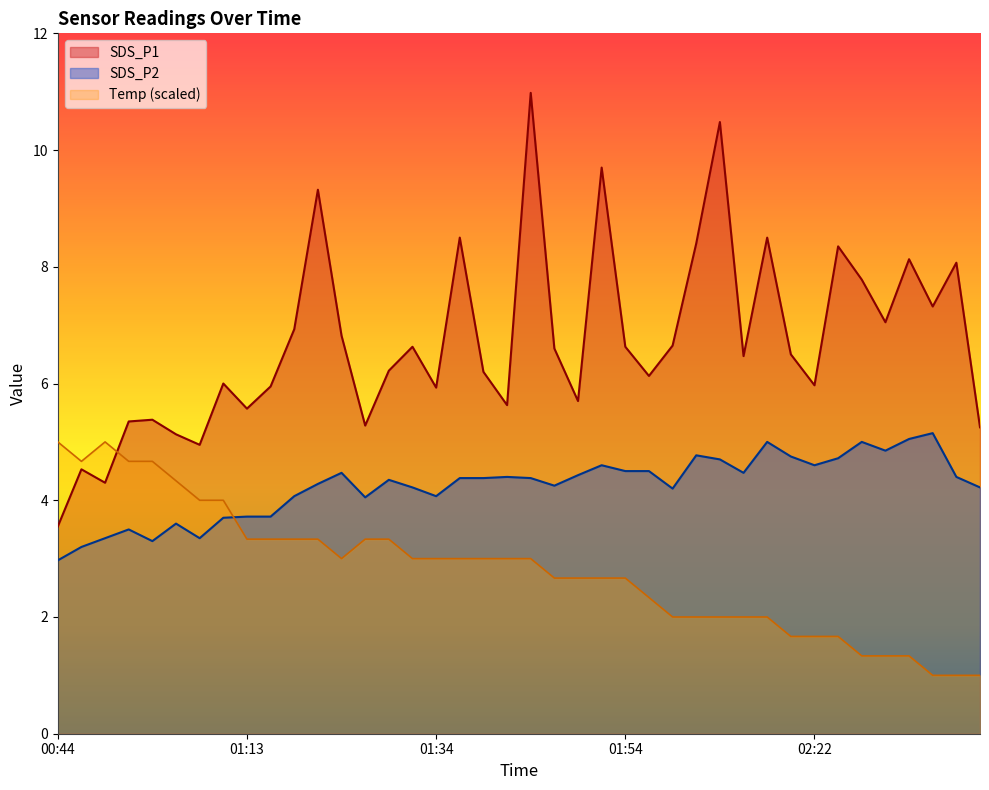

What is the difference between the second highest and minimum values in the Temp series?

4.0